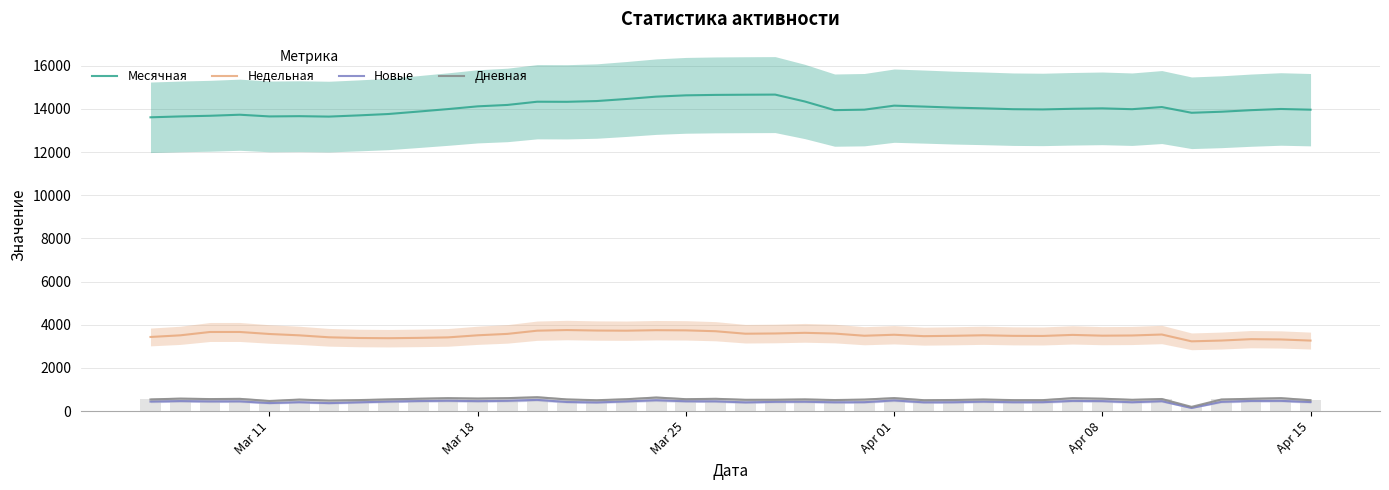

How many values in the Месячная series exceed 13996?

19